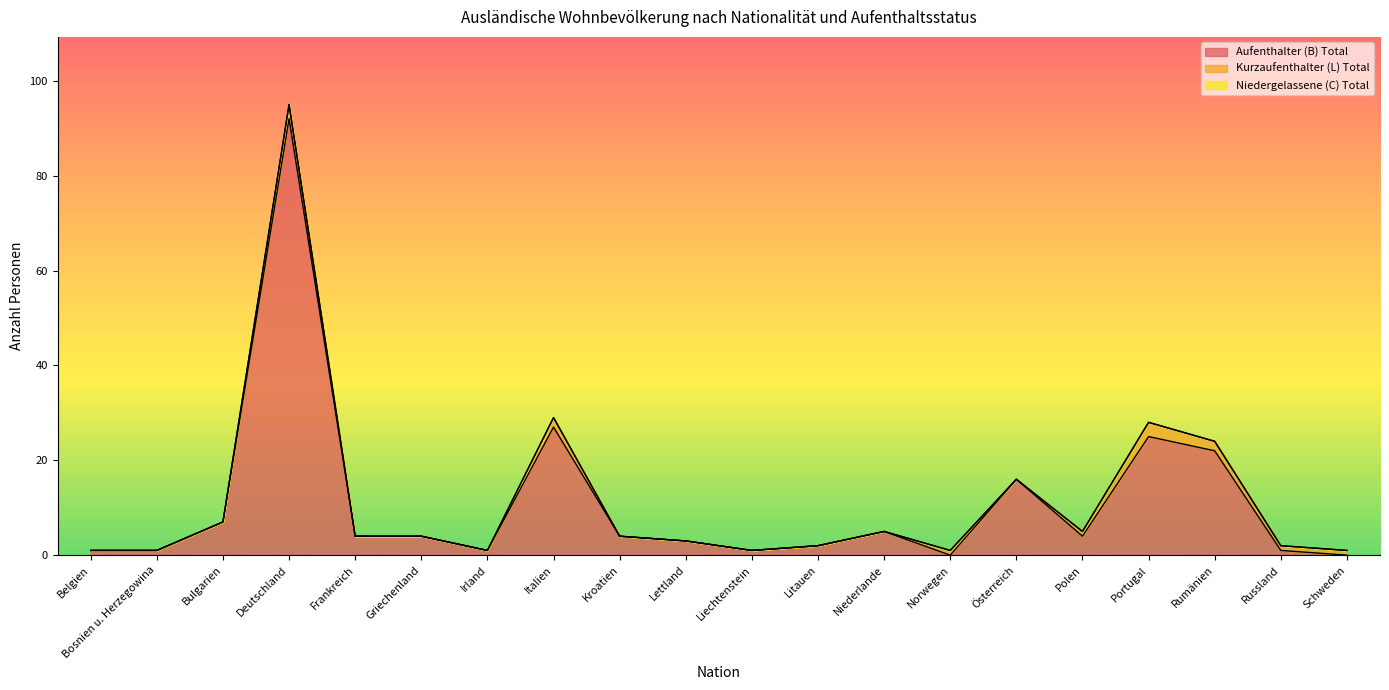

Which series has the largest range (max minus min)?

Aufenthalter (B) Total